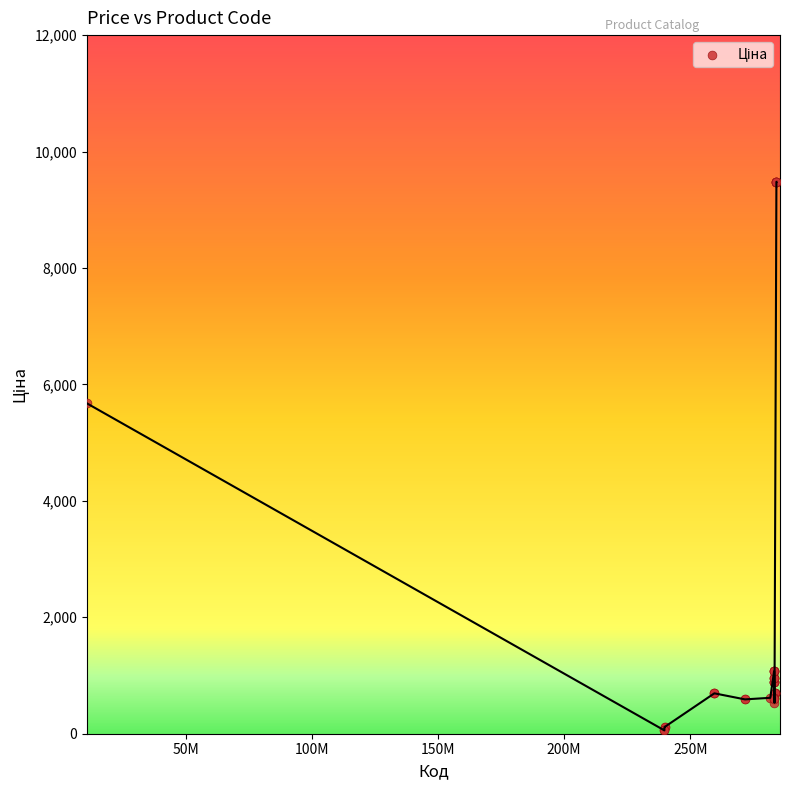

What Y value in the scatter plot is closest to 4768?

5673.8